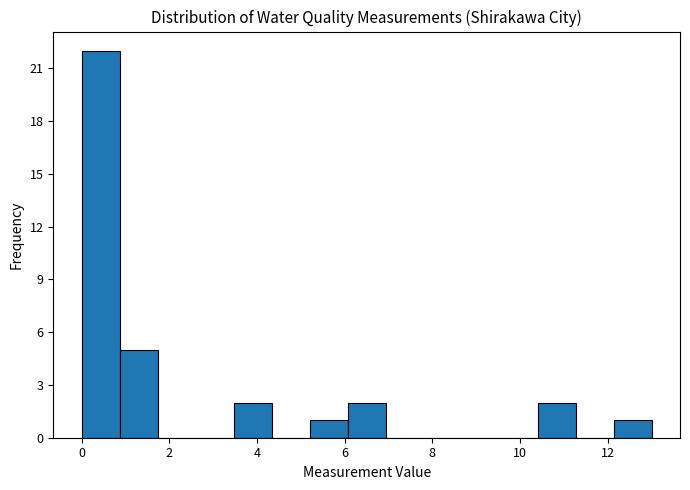

Reading left to right, list every bar in this chart as the range it spans on the x-axis followed by its height. Neither the bar edges nor the heights are printed on the chart, so give them approximately, as read against the axes.

0.0 to 0.8: 22
0.8 to 1.8: 5
1.8 to 2.6: 0
2.6 to 3.4: 0
3.4 to 4.4: 2
4.4 to 5.2: 0
5.2 to 6.0: 1
6.0 to 7.0: 2
7.0 to 7.8: 0
7.8 to 8.6: 0
8.6 to 9.6: 0
9.6 to 10.4: 0
10.4 to 11.2: 2
11.2 to 12.2: 0
12.2 to 13.0: 1